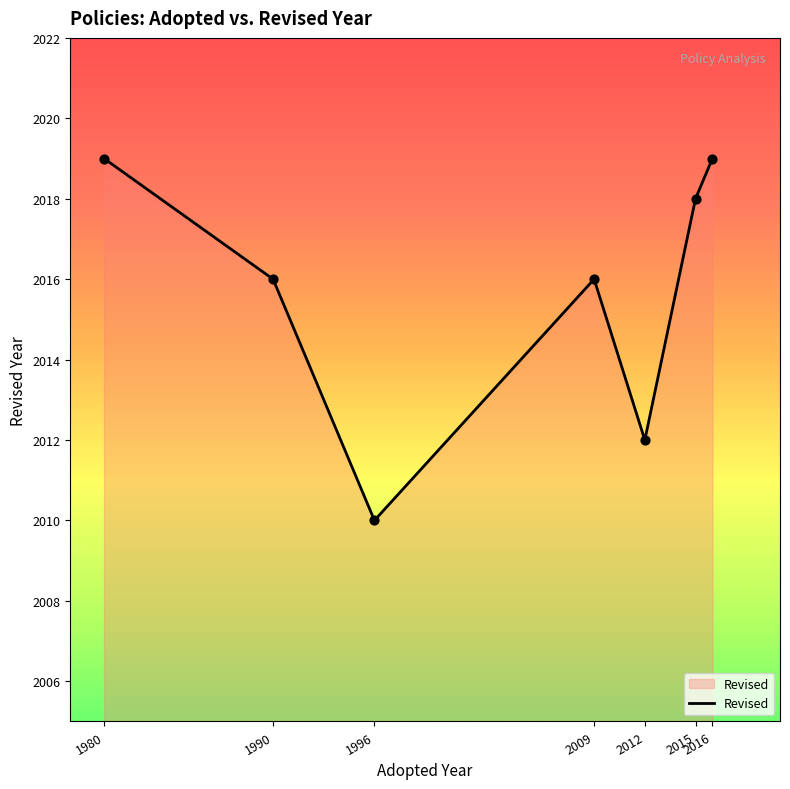

Which has a higher value, 1980 or 1990?

1980